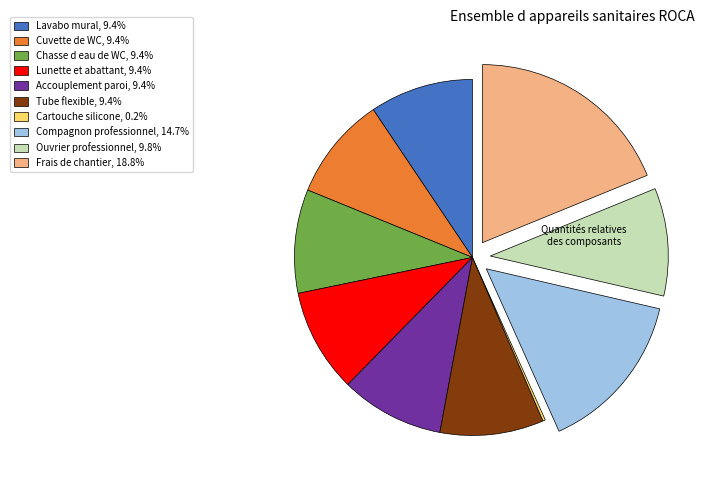

What is the ratio of the value at Cuvette de WC, 9.4% to the value at Frais de chantier, 18.8%?

0.5